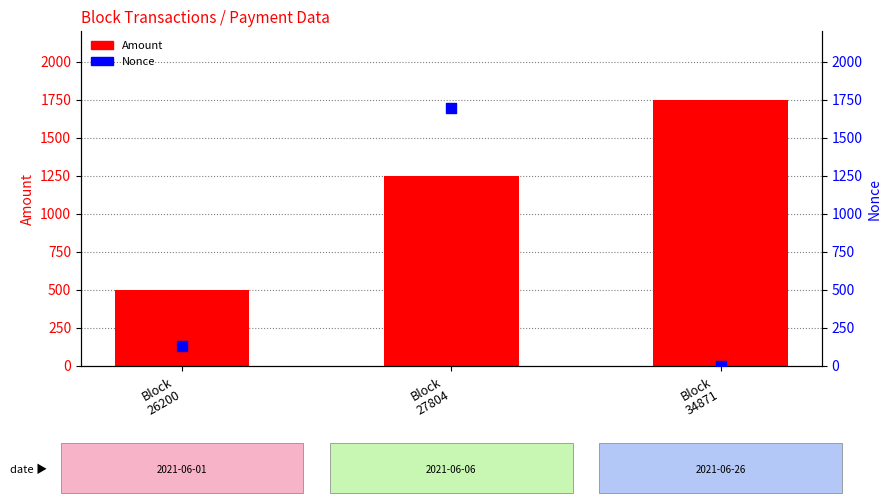

At how many categories does at least one series exceed 997?

2